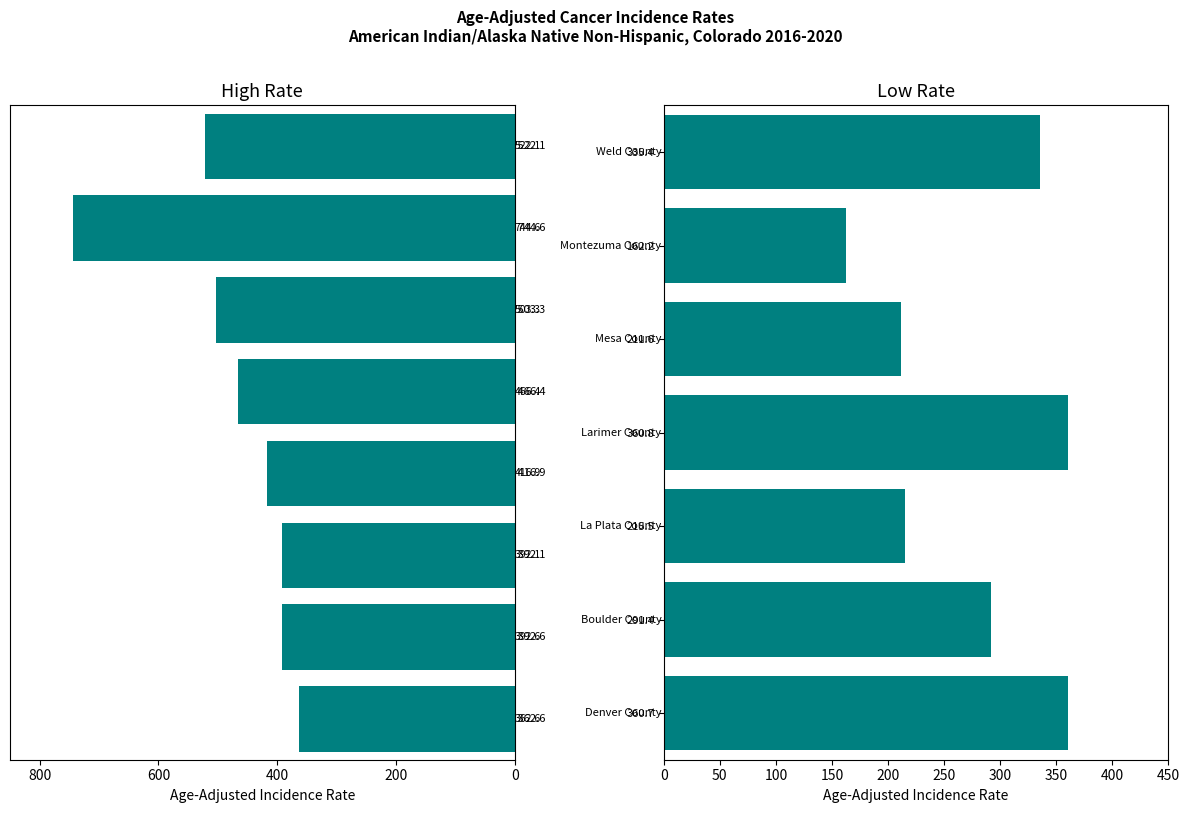

How many series are shown in this chart?

1